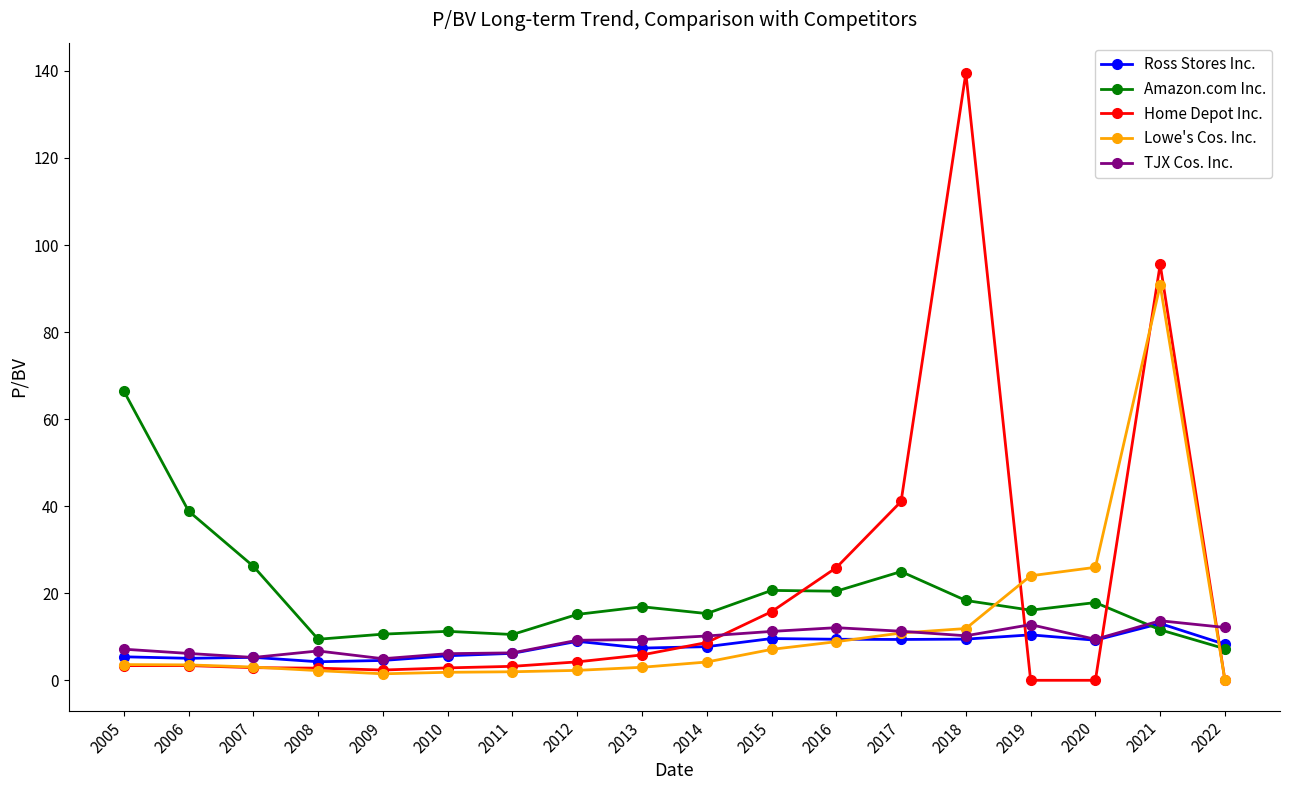

Which series has the largest range (max minus min)?

Home Depot Inc.